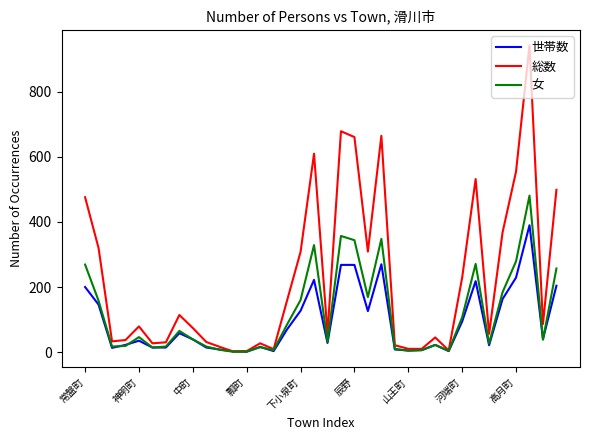

Which series has the largest range (max minus min)?

総数